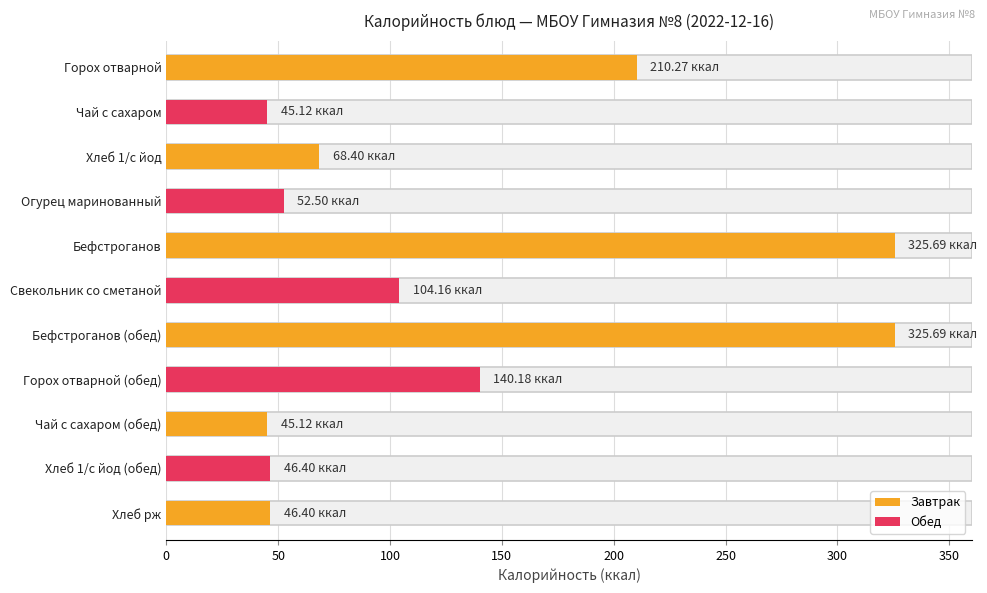

What is the average value?

128.2